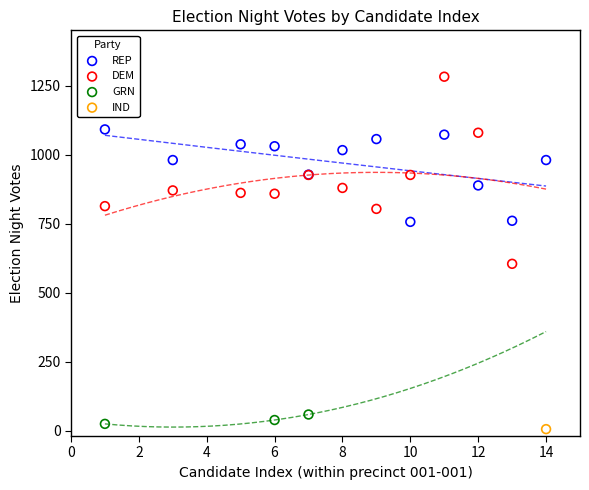

What are all the series names shown in the legend?

REP, DEM, GRN, IND